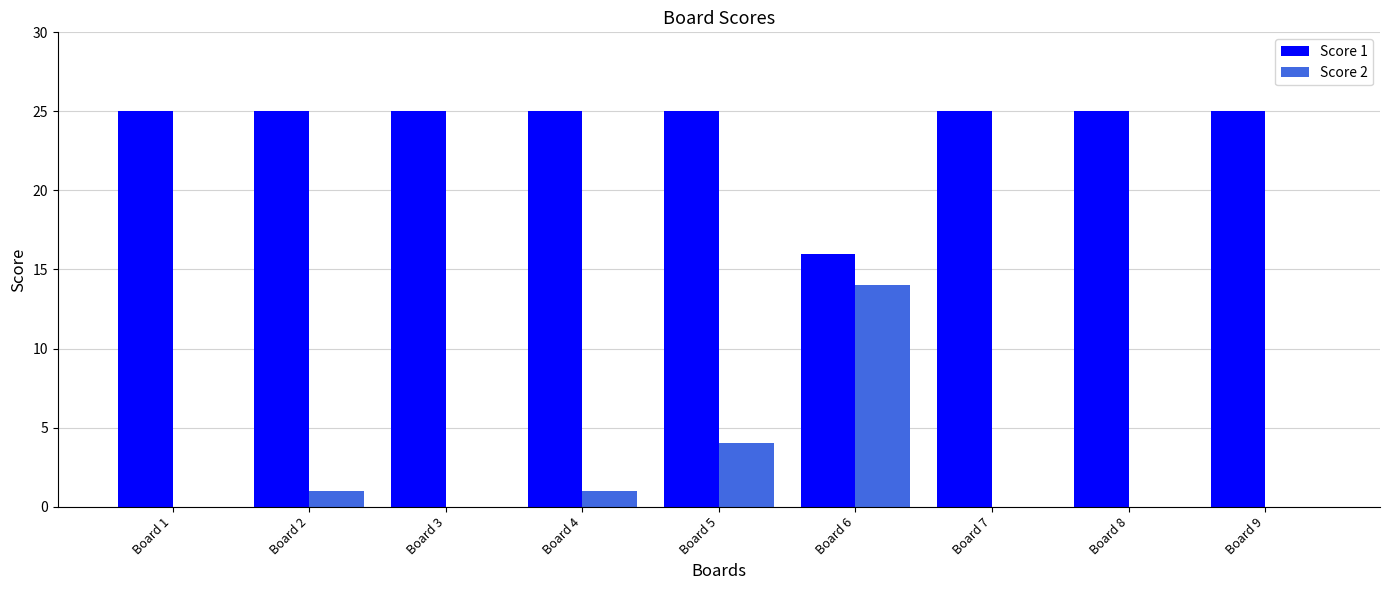

What is the highest value of the Score 2 series?

14